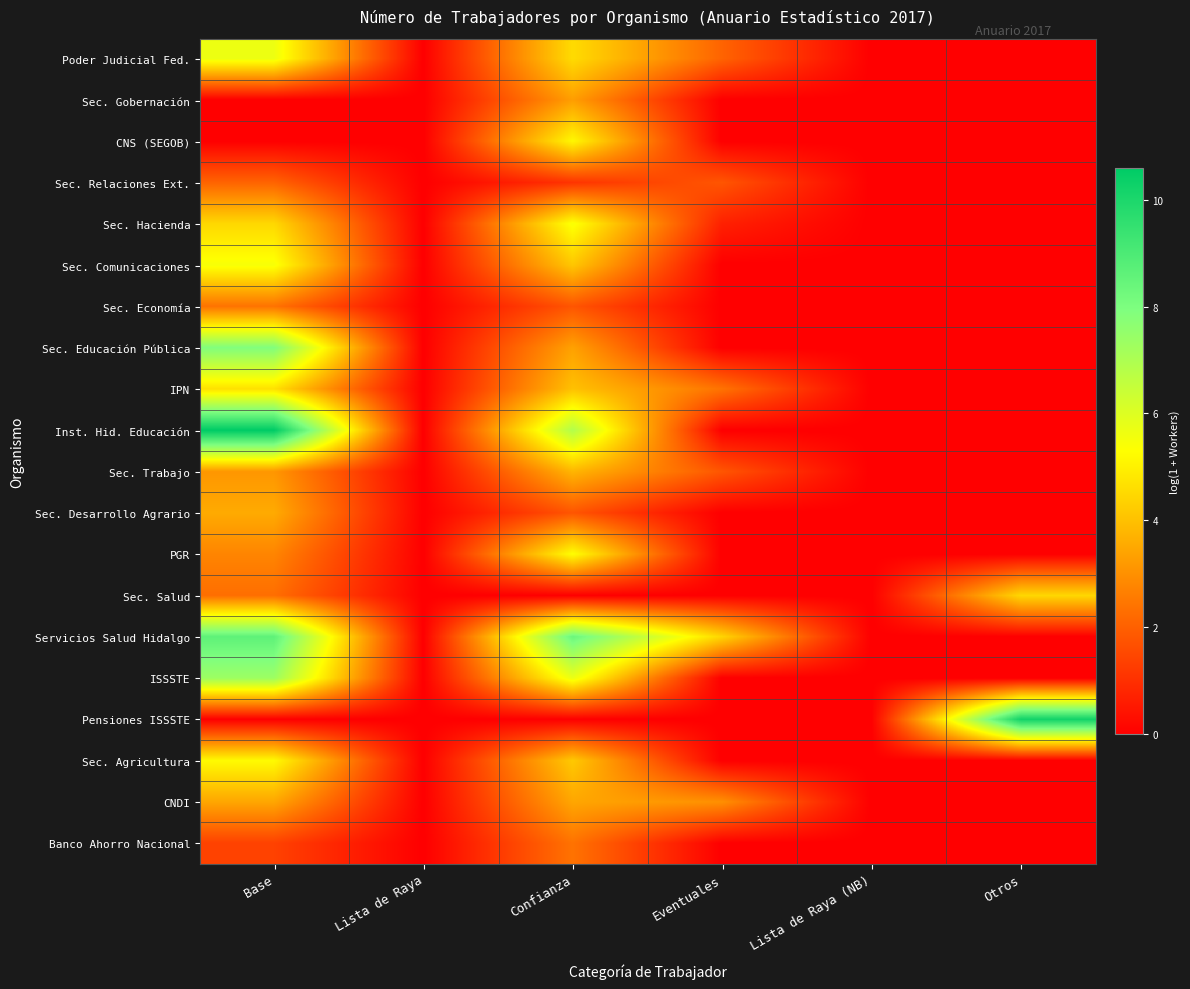

Rank the series at Eventuales from lowest to highest value.

Sec. Gobernación, CNS (SEGOB), Sec. Comunicaciones, Sec. Economía, Sec. Educación Pública, Inst. Hid. Educación, Sec. Desarrollo Agrario, PGR, Sec. Salud, ISSSTE, Pensiones ISSSTE, Sec. Agricultura, Banco Ahorro Nacional, Sec. Hacienda, Sec. Relaciones Ext., Sec. Trabajo, Poder Judicial Fed., IPN, CNDI, Servicios Salud Hidalgo